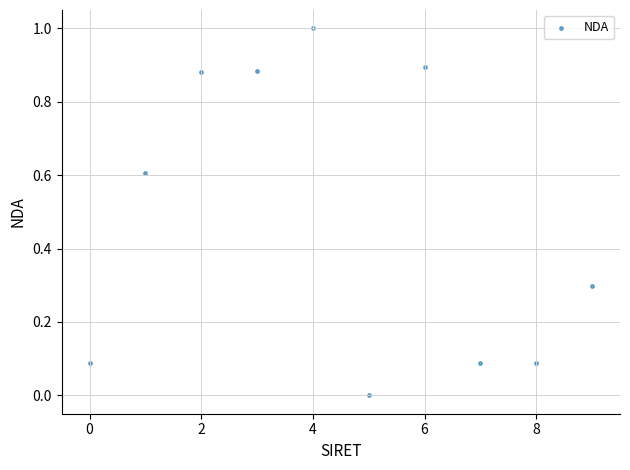

What is the average Y value?

0.5